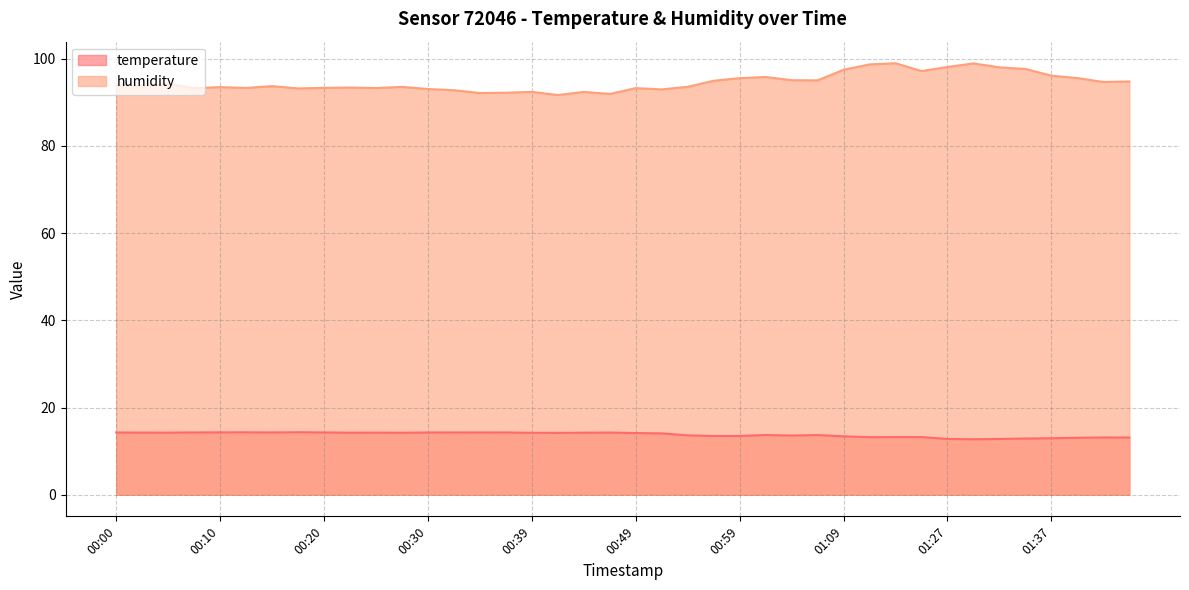

How many categories are shown in the chart?

40